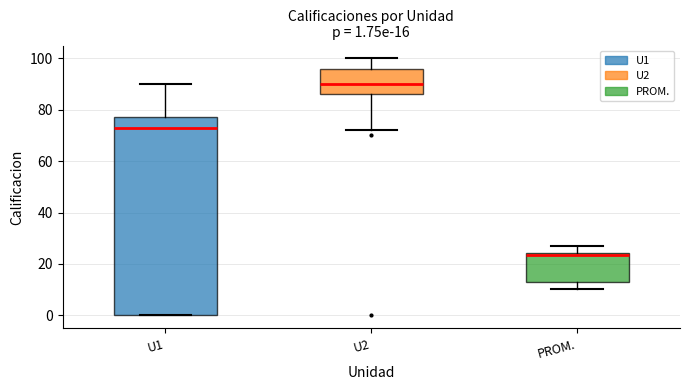

Which box is the tallest, from its lower edge to its upper edge?

U1